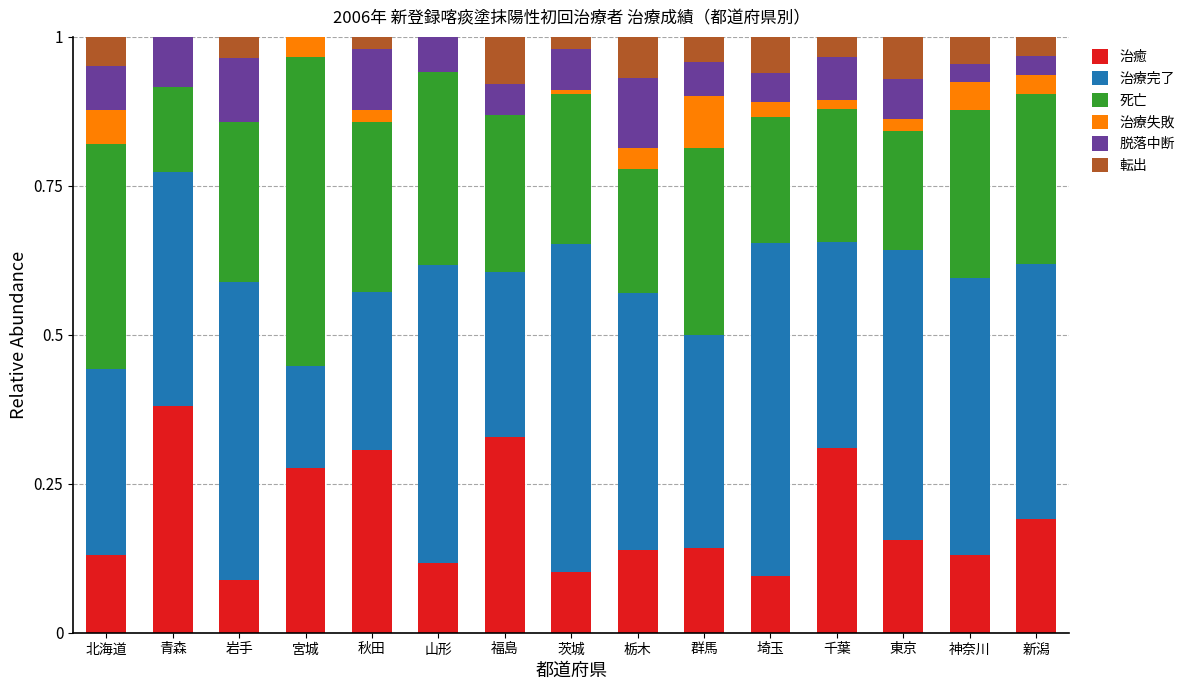

What is the total value across all series at 岩手?

1.0